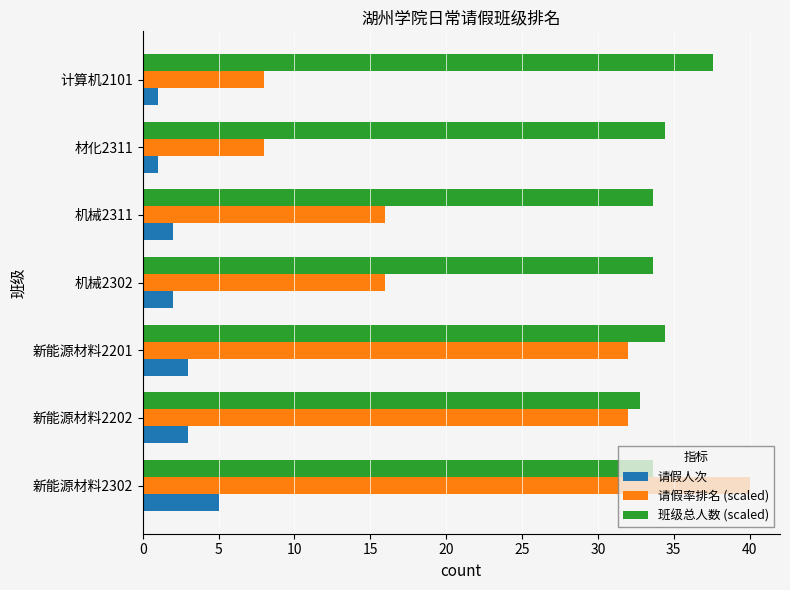

The value of 请假率排名 (scaled) at 新能源材料2302 is 40.0. True or false?

True